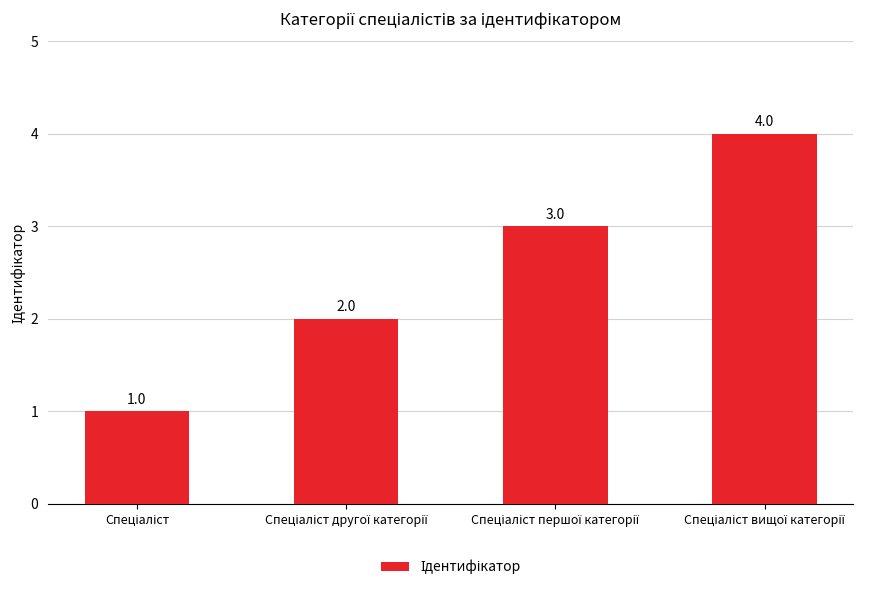

What is the difference between the maximum and minimum values?

3